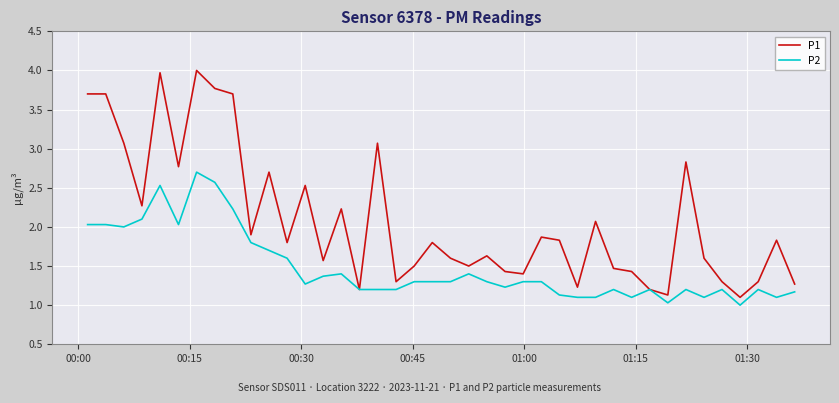

List the series in order of their peak value, highest first.

P1, P2